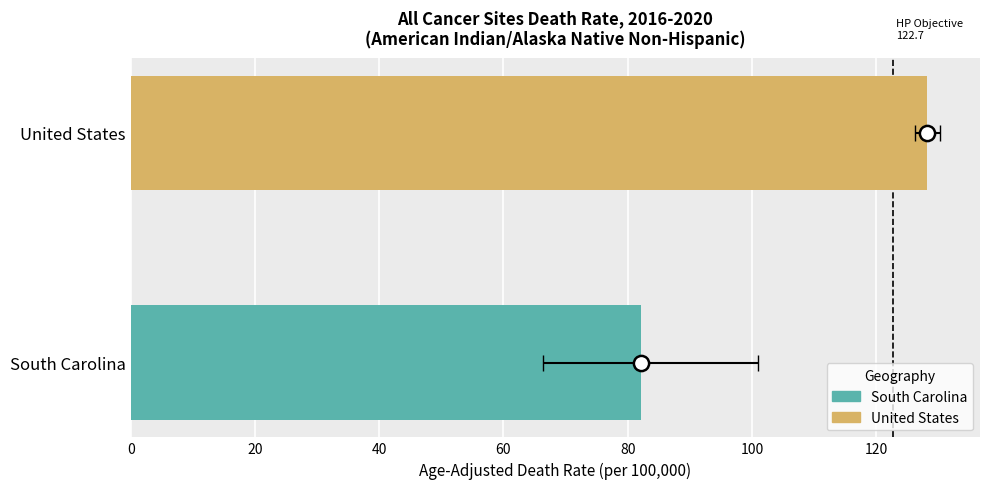

Between United States and South Carolina, which is larger?

United States